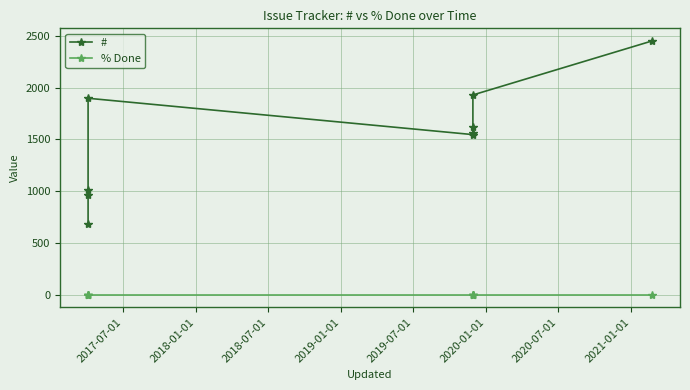

What is the total value across all series at 2020-07-01?

1616